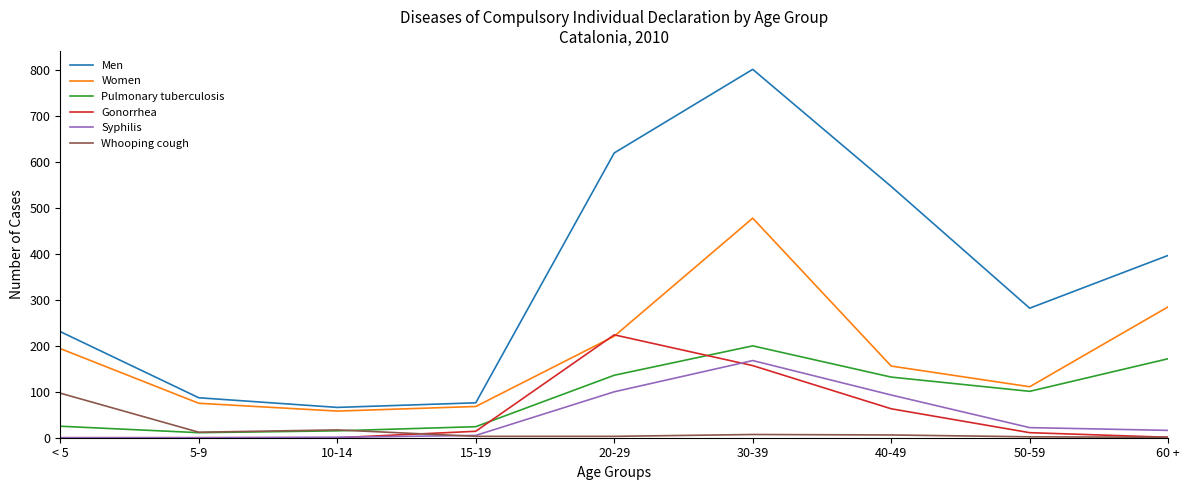

Is the value of Syphilis at 60 + greater than the value of Women at 40-49?

No